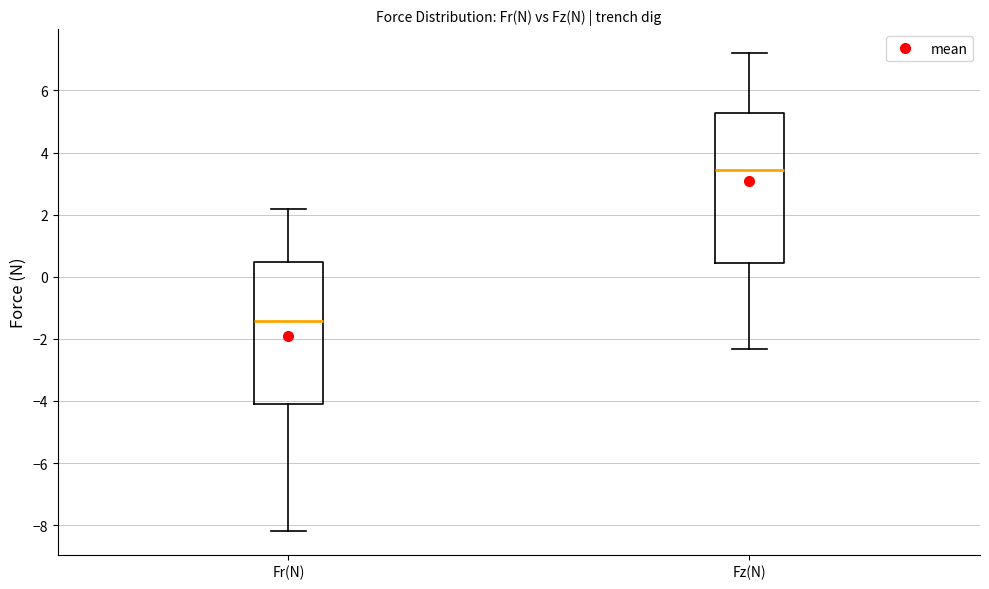

Which box's median line is the highest?

Fz(N)